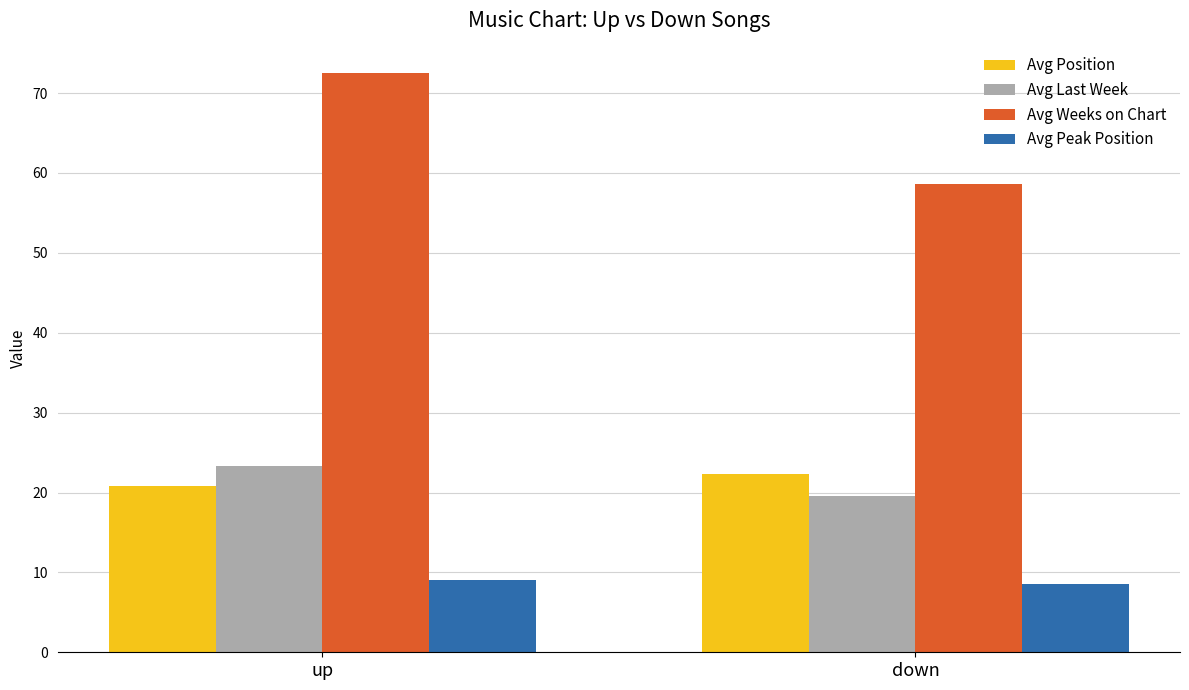

How many groups of bars are there?

2